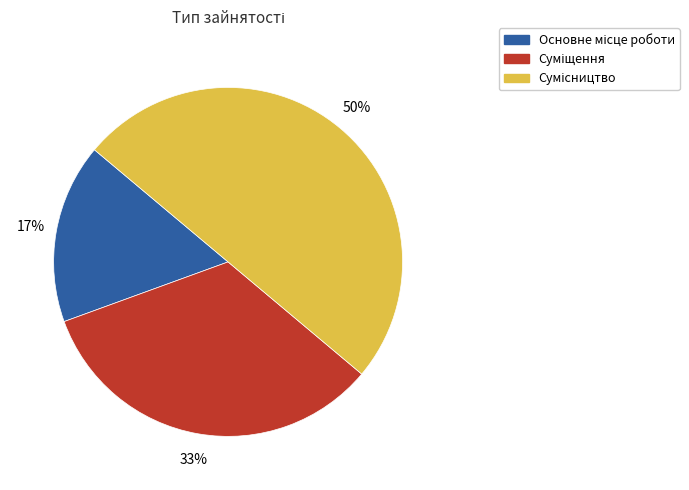

To the nearest percent, what is the average slice percentage?

33%